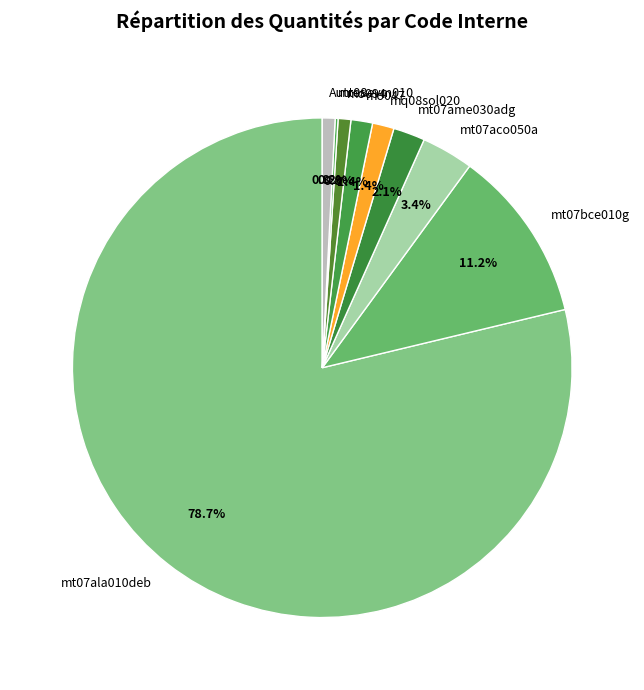

What is the largest slice in the pie chart?

mt07ala010deb